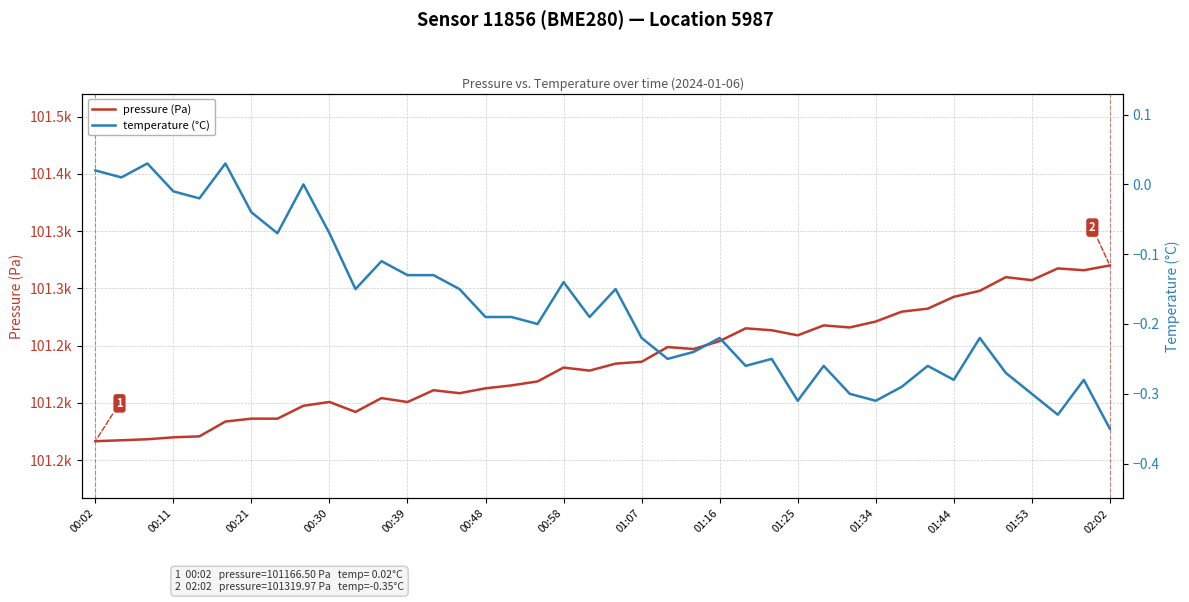

List the series in order of their peak value, lowest first.

temperature (°C), pressure (Pa)